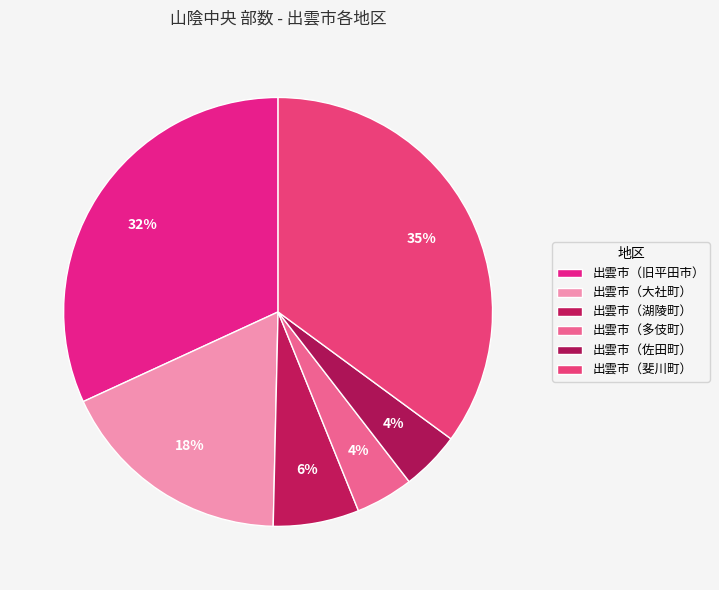

Does any single category account for the majority?

No